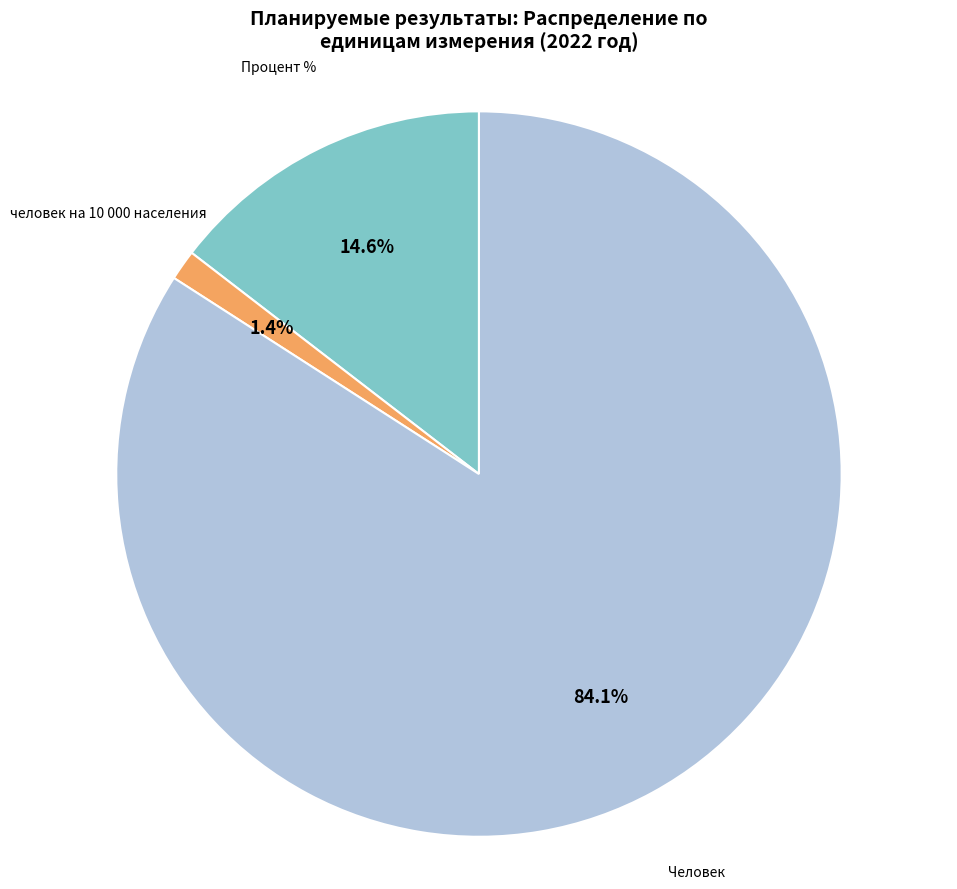

Does any single category account for the majority?

Yes